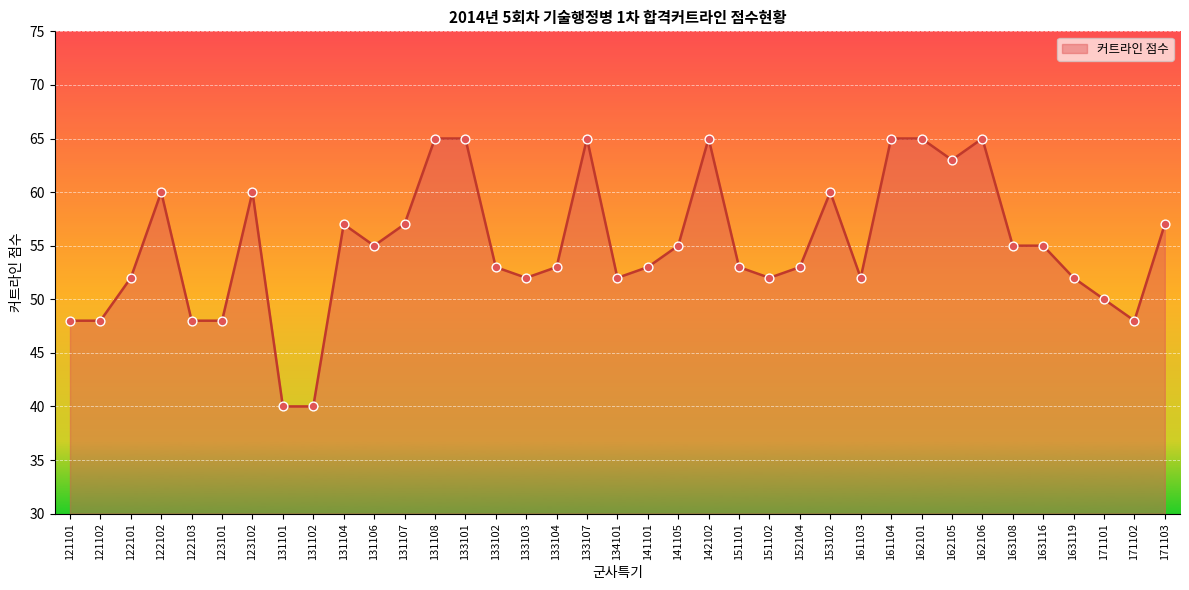

What is the change in value from 121101 to 131107?

+9